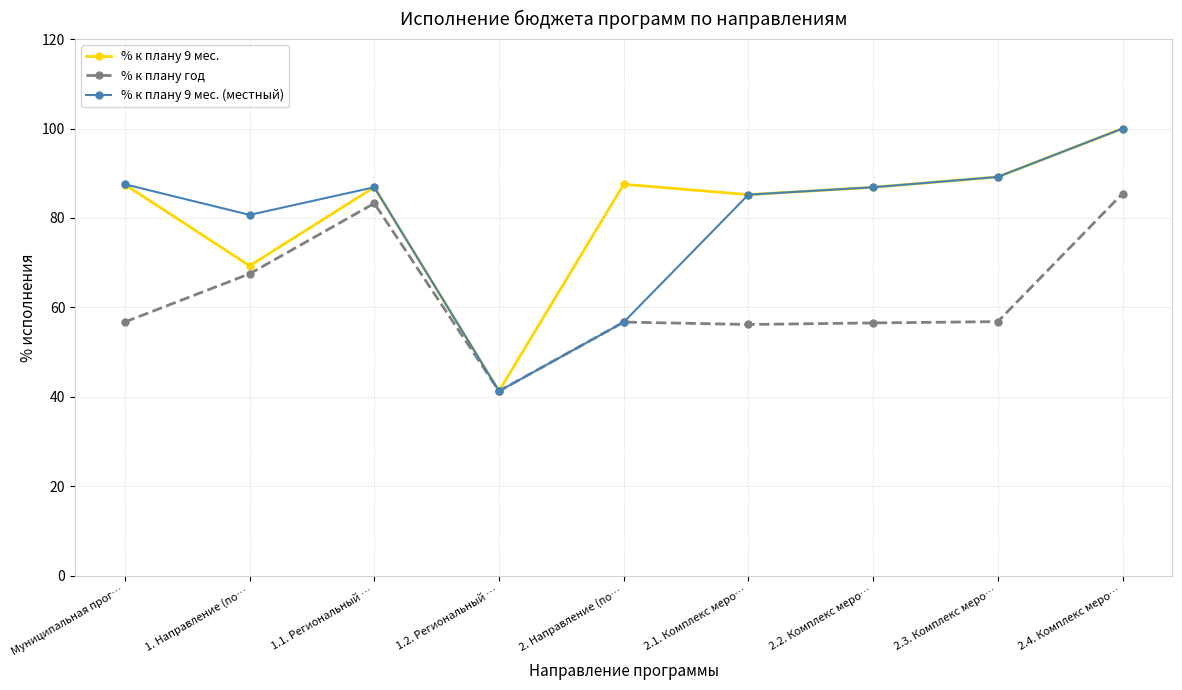

At which category does % к плану 9 мес. reach its first local peak?

1.1. Региональный …